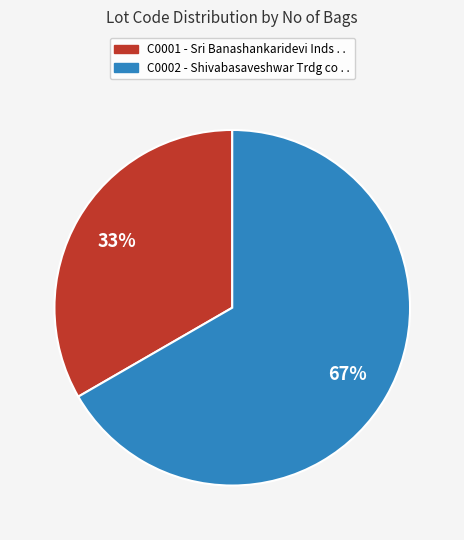

What percentage is the C0002 slice, to the nearest percent?

67%